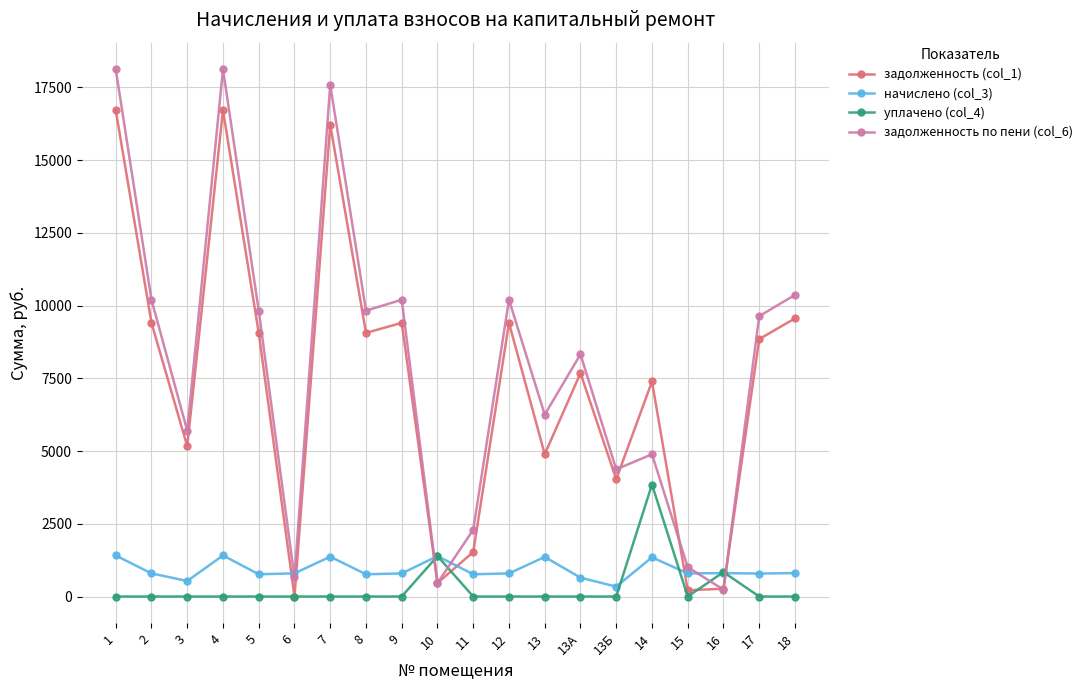

What are all the series names shown in the legend?

задолженность (col_1), начислено (col_3), уплачено (col_4), задолженность по пени (col_6)